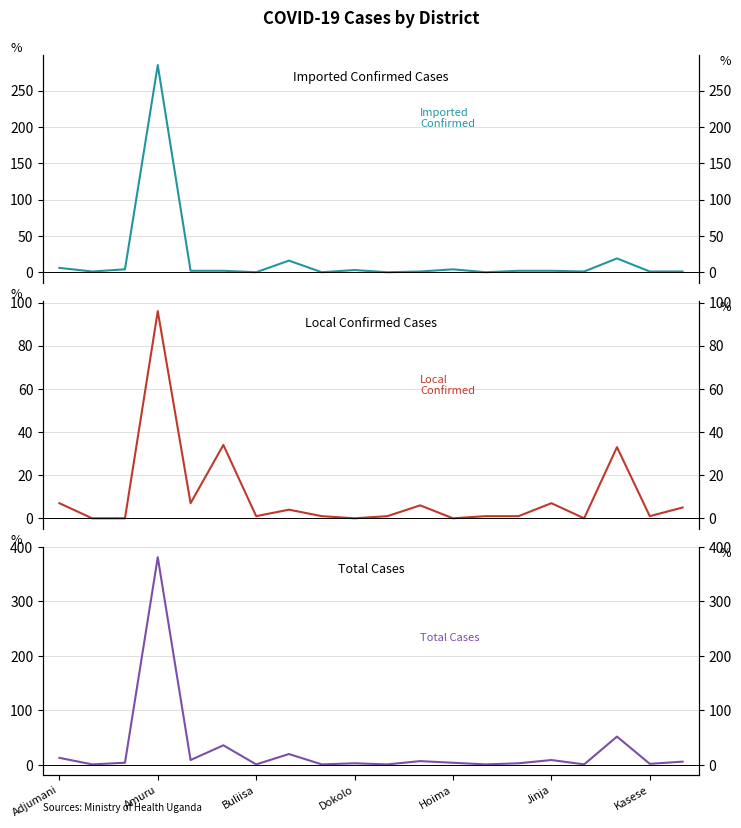

Which series has the largest total across all categories?

Total